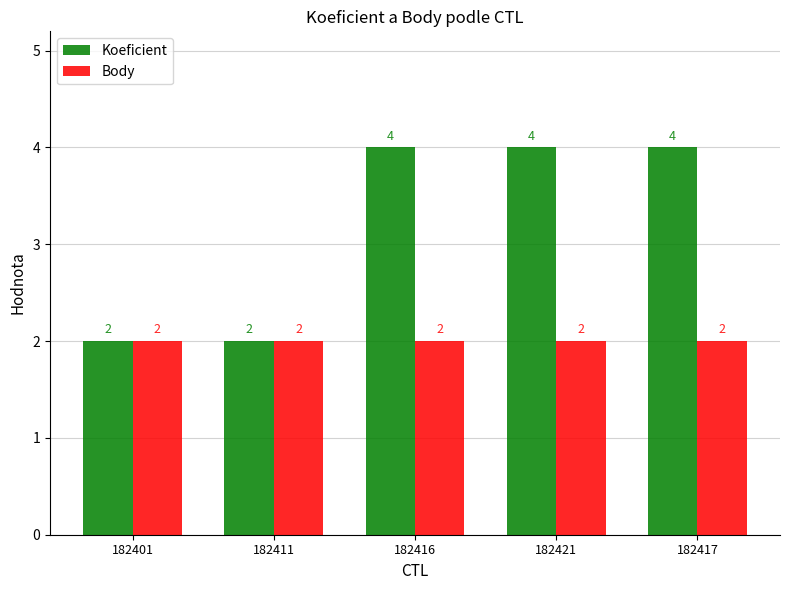

Reading right to left, list all the values displayed in this chart.

Koeficient: 182417=4	182421=4	182416=4	182411=2	182401=2
Body: 182417=2	182421=2	182416=2	182411=2	182401=2